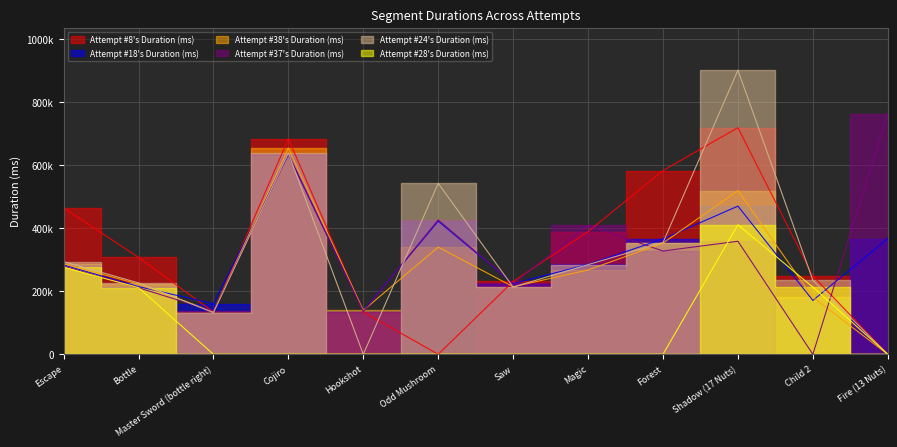

Is it true that Attempt #8's Duration (ms) equals 0 at Odd Mushroom?

True